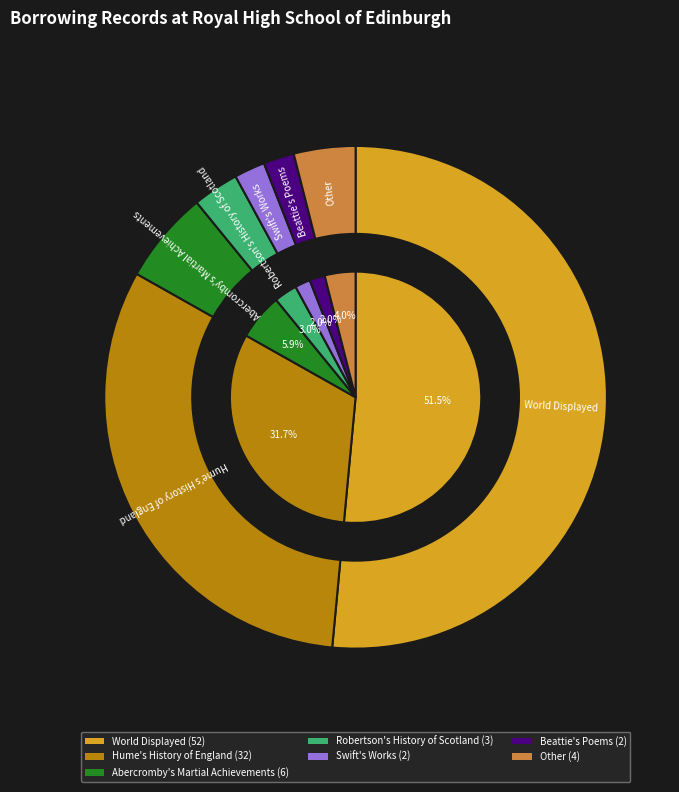

Rank the categories by value from highest to lowest.

World Displayed, Hume's History of England, Abercromby's Martial Achievements, Other, Robertson's History of Scotland, Swift's Works, Beattie's Poems